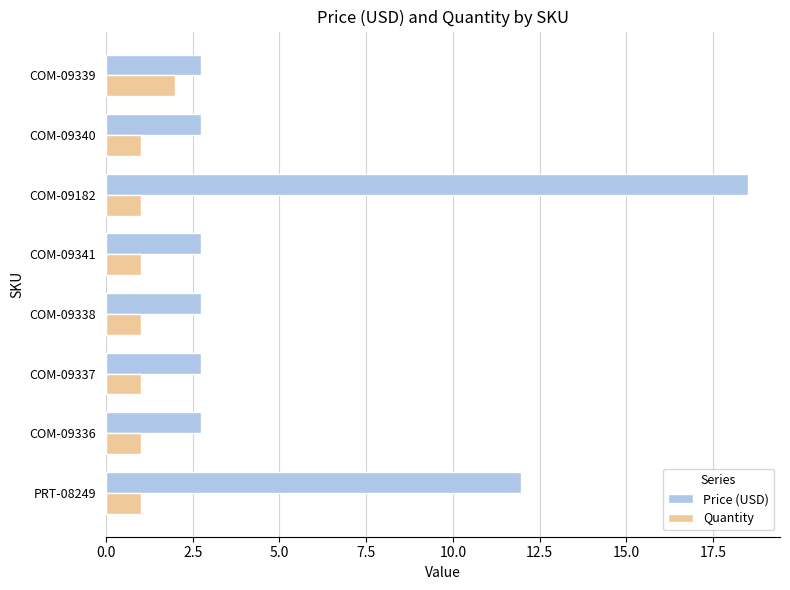

Which category has the highest value in the Quantity series?

COM-09339